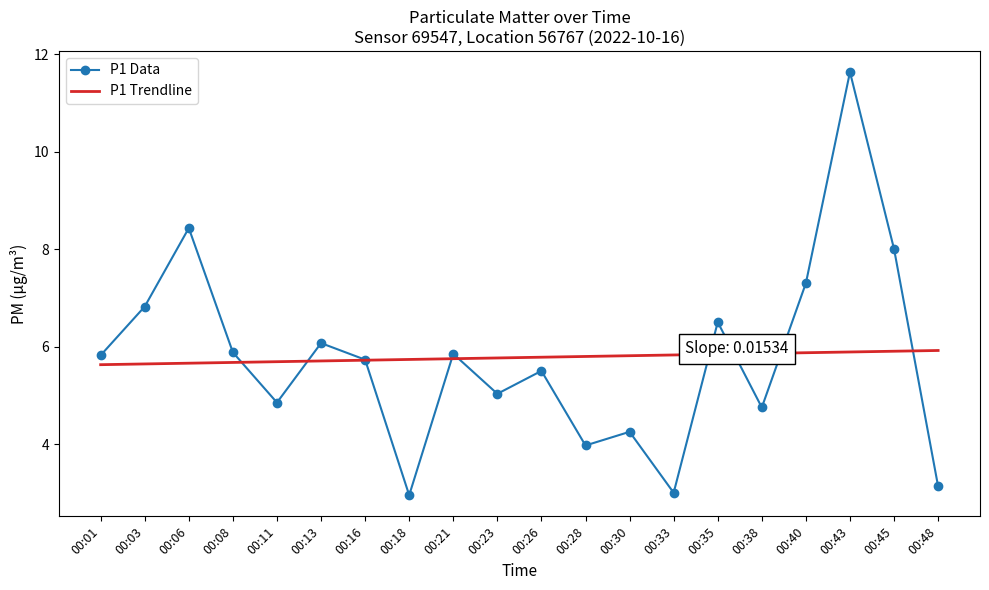

Between 00:21 and 00:23, which series saw the biggest shift?

P1 Data